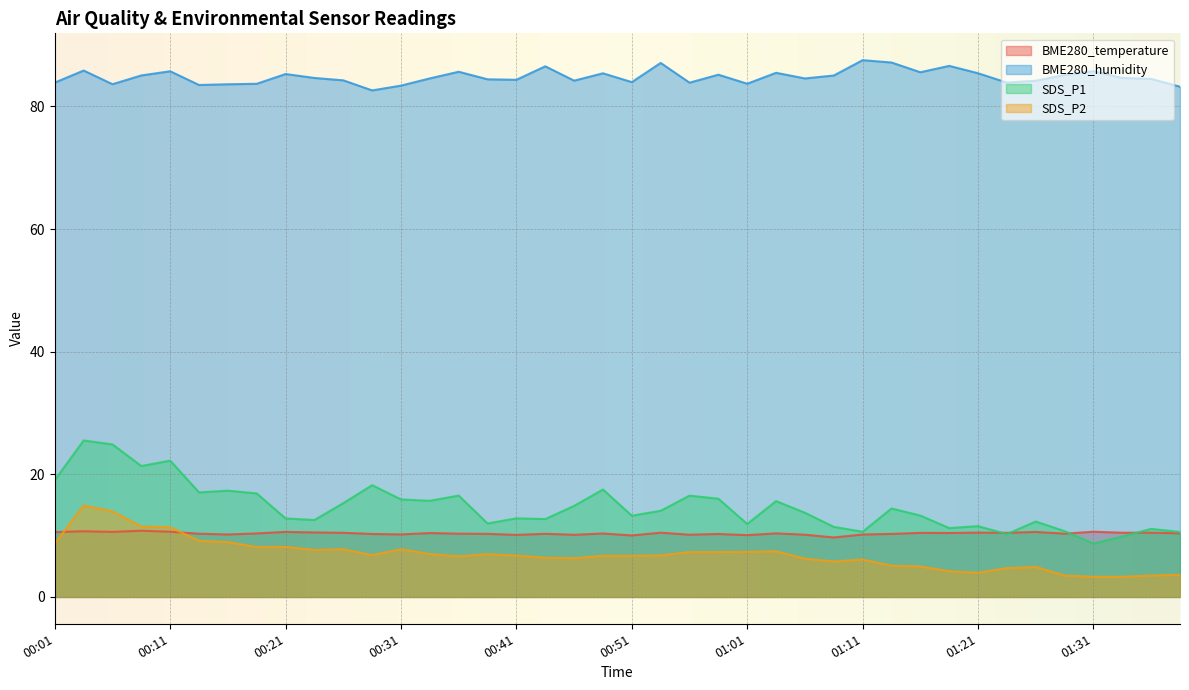

What is the label of the 26th point from the right?

00:36